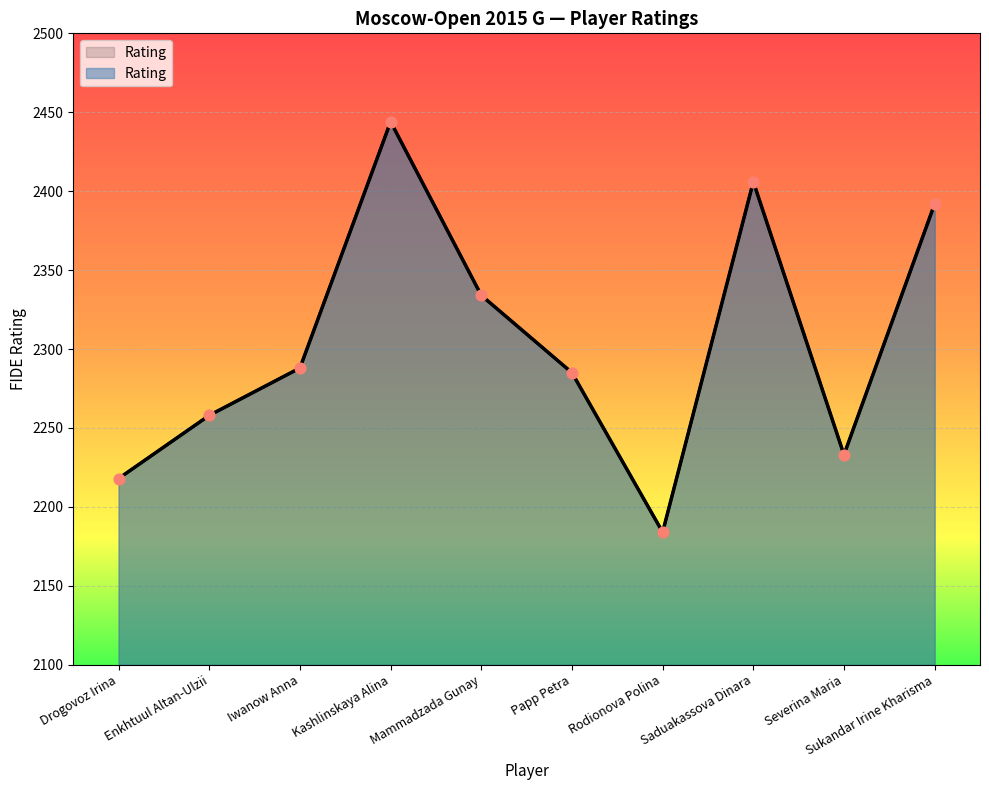

What is the ratio of the value at Severina Maria to the value at Drogovoz Irina?

1.0